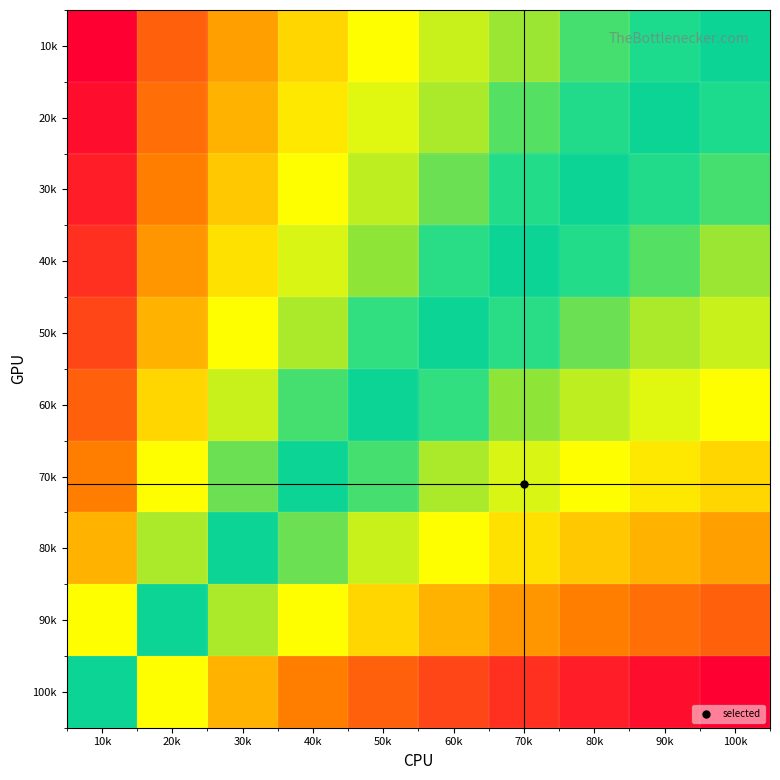

How many data points in 50k are above 0?

4